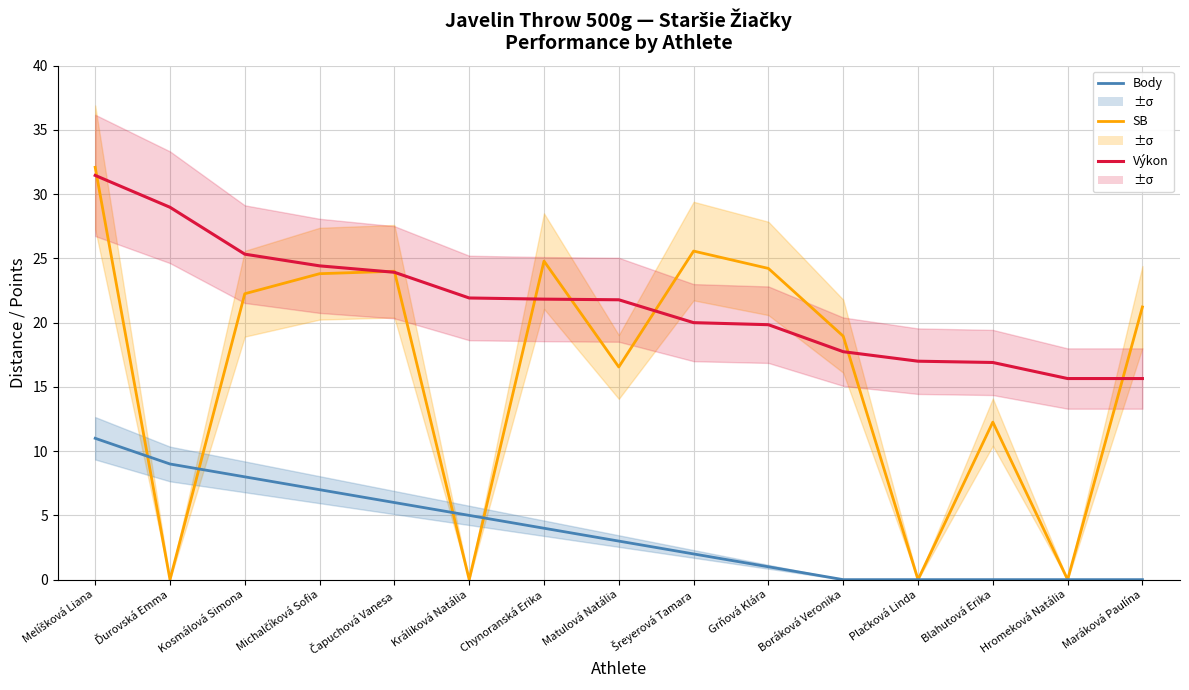

Where do SB and Výkon first cross each other?

Melíšková Liana and Ďurovská Emma